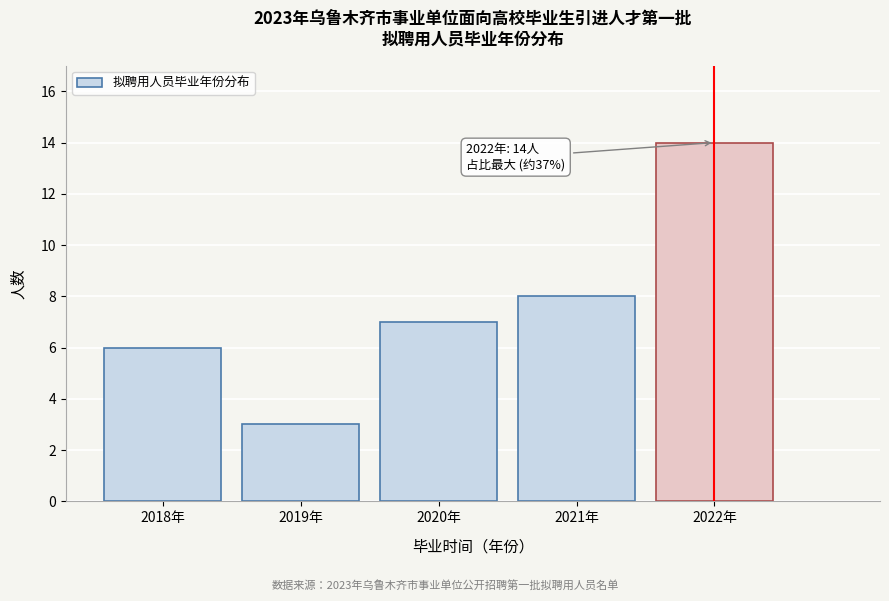

Reading right to left, extract all data points from this chart.

14	8	7	3	6